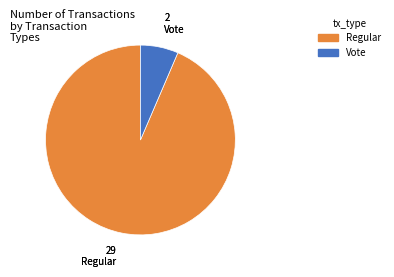

True or false: Vote accounts for 6% of the total.

True